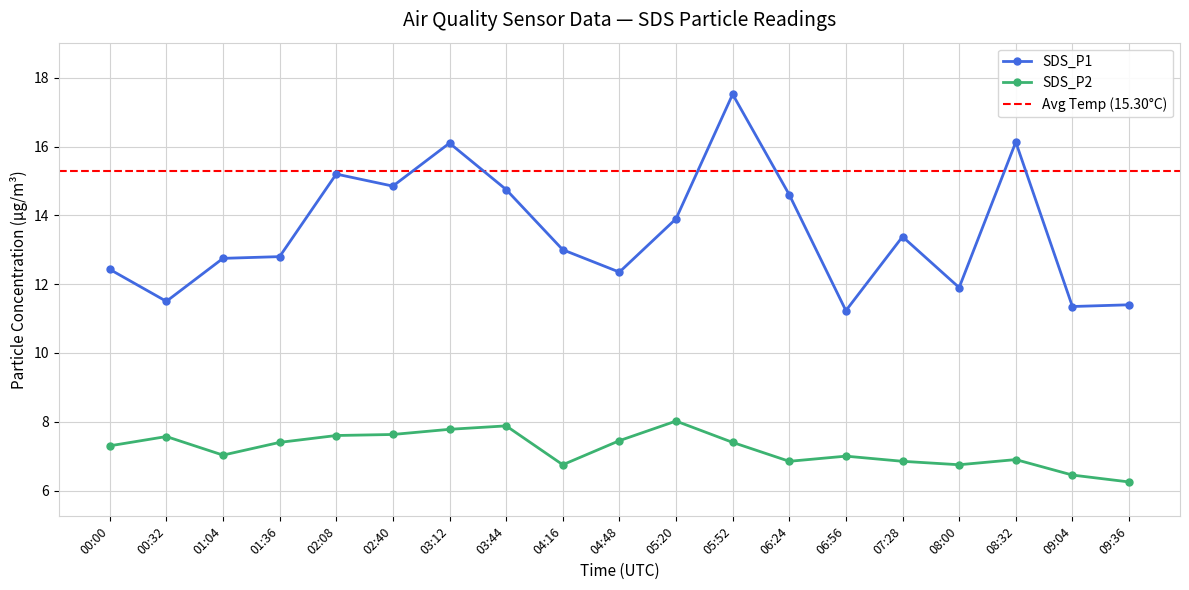

How many interior local peaks does the SDS_P2 series have?

5